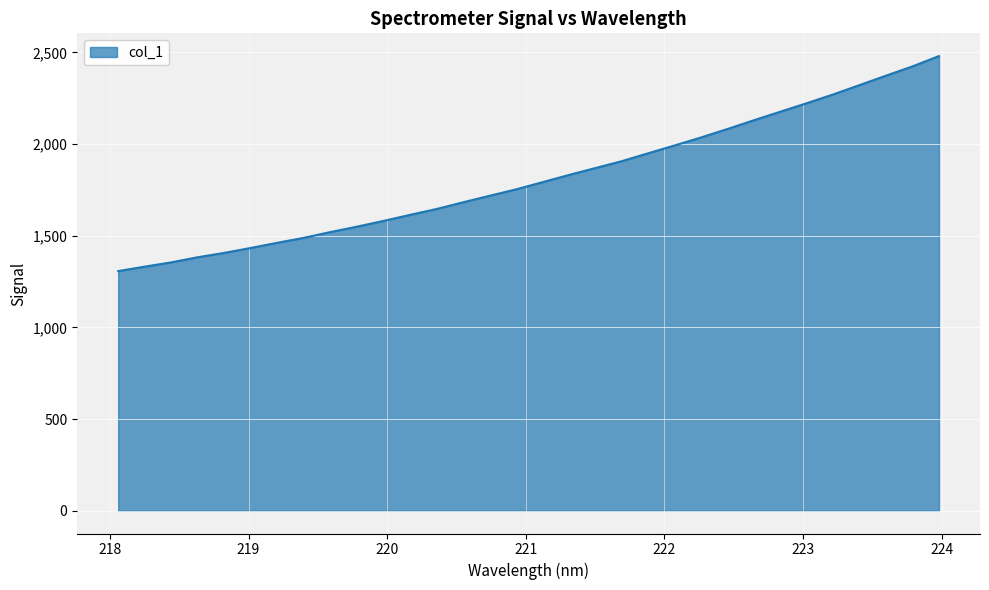

What is the average value?

1815.1